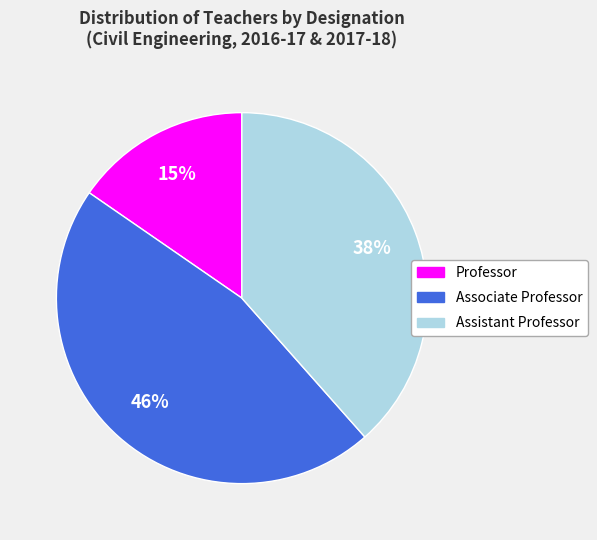

The Professor slice represents 5% of the pie. True or false?

False